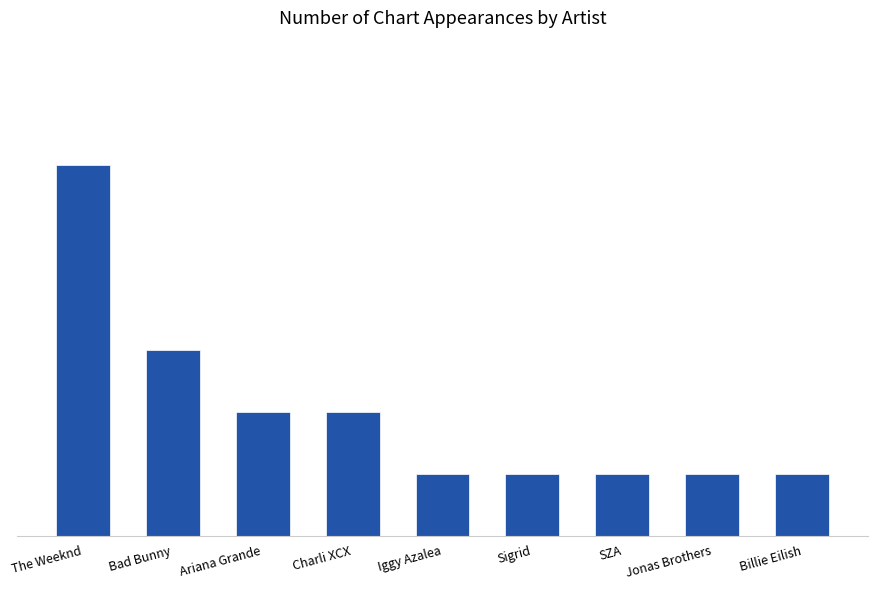

List the labels in order of value, smallest first.

Iggy Azalea, Sigrid, SZA, Jonas Brothers, Billie Eilish, Ariana Grande, Charli XCX, Bad Bunny, The Weeknd